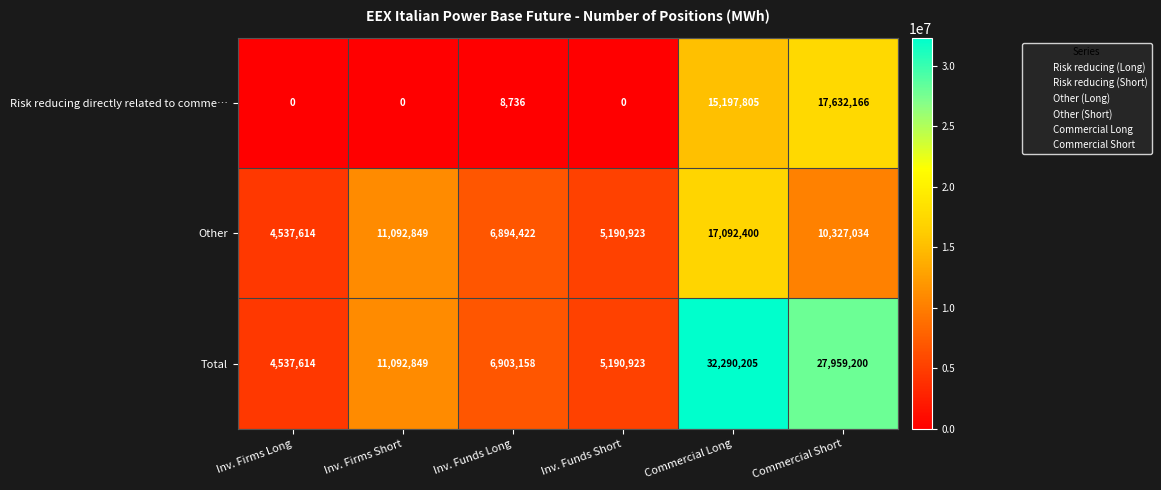

Count the number of categories in the chart.

6